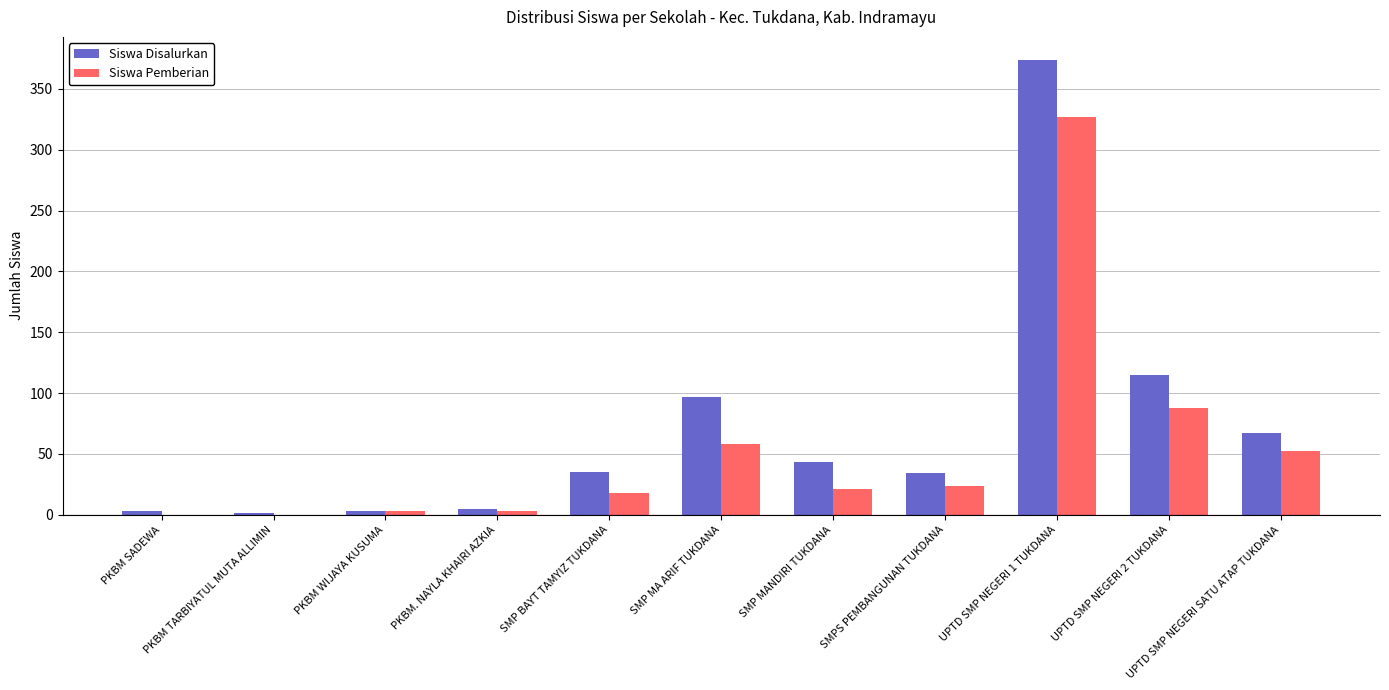

What is the highest value of the Siswa Disalurkan series?

374